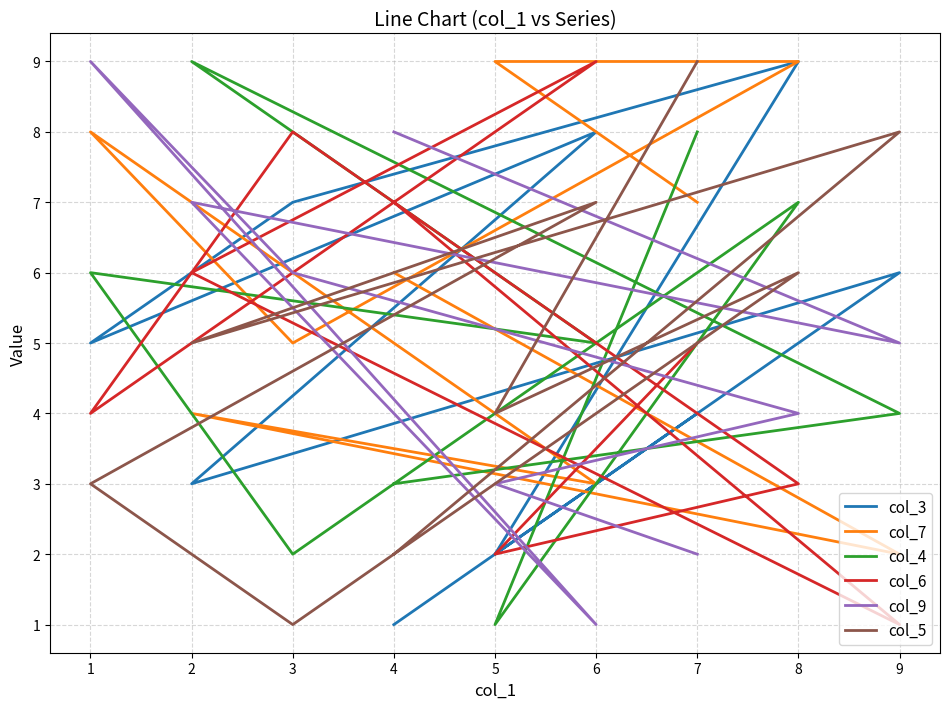

What is the difference between the second highest and second lowest values in the col_9 series?

6